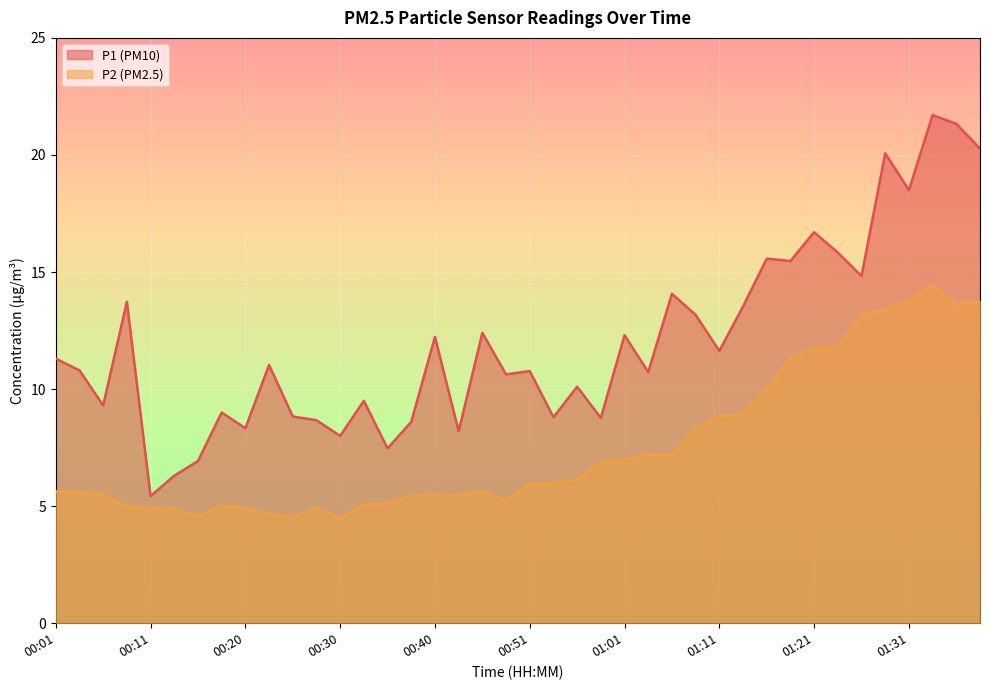

Which series has the largest total across all categories?

P1 (PM10)